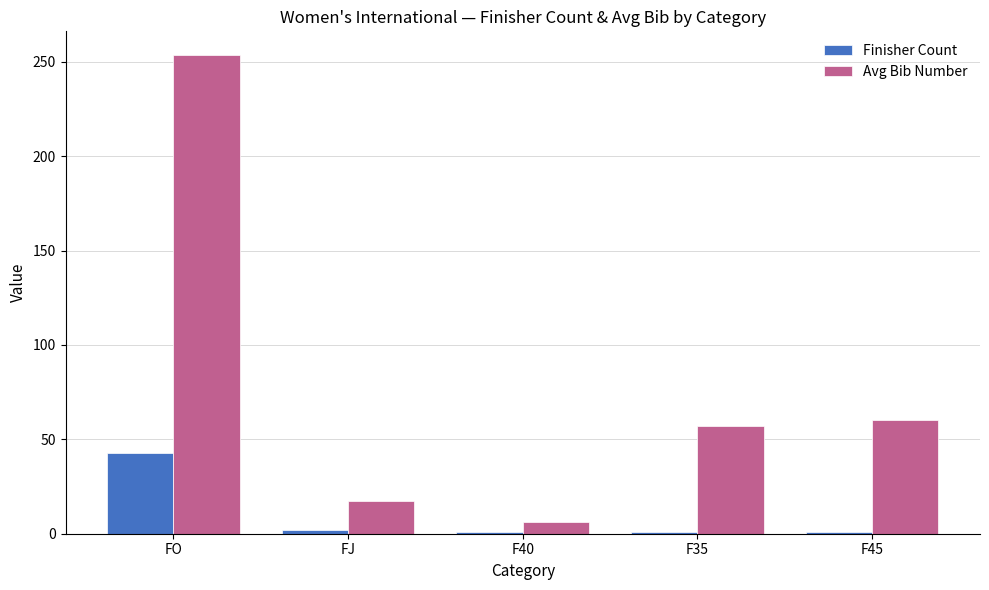

Rank the series by their average value, from highest to lowest.

Avg Bib Number, Finisher Count